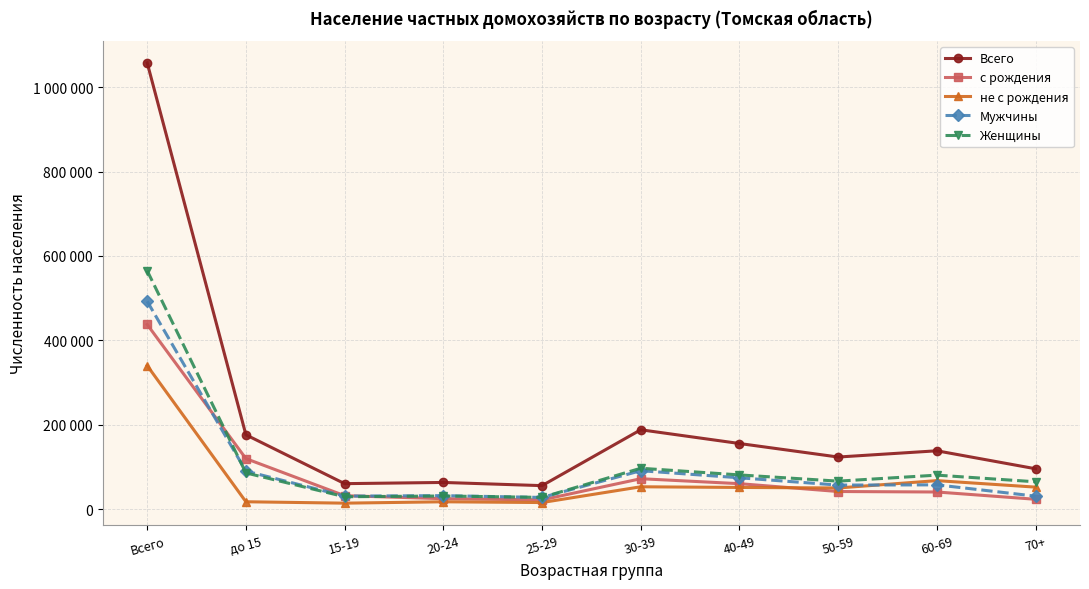

What is the sum of all Мужчины values?

985024